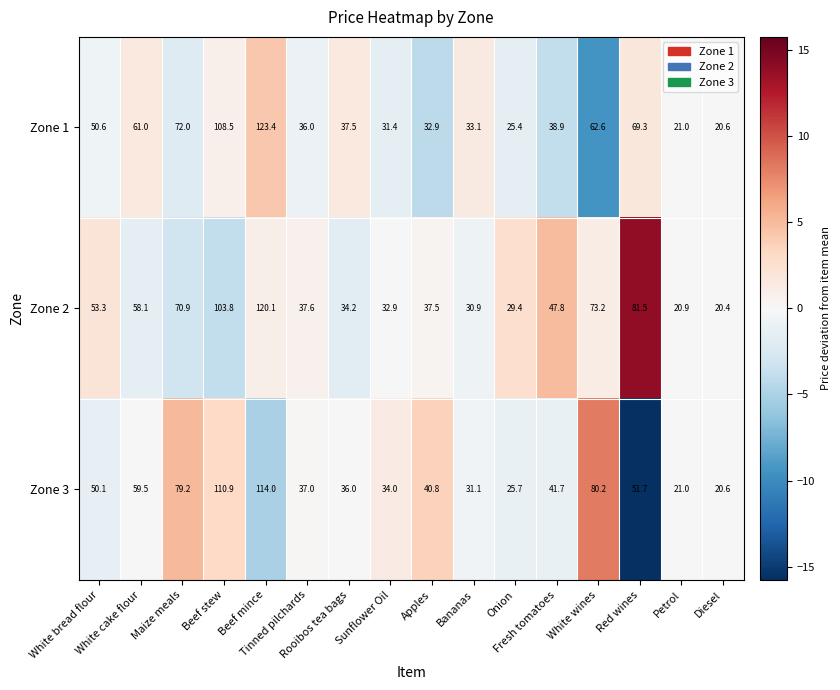

How many values in the Zone 2 series exceed 47?

8